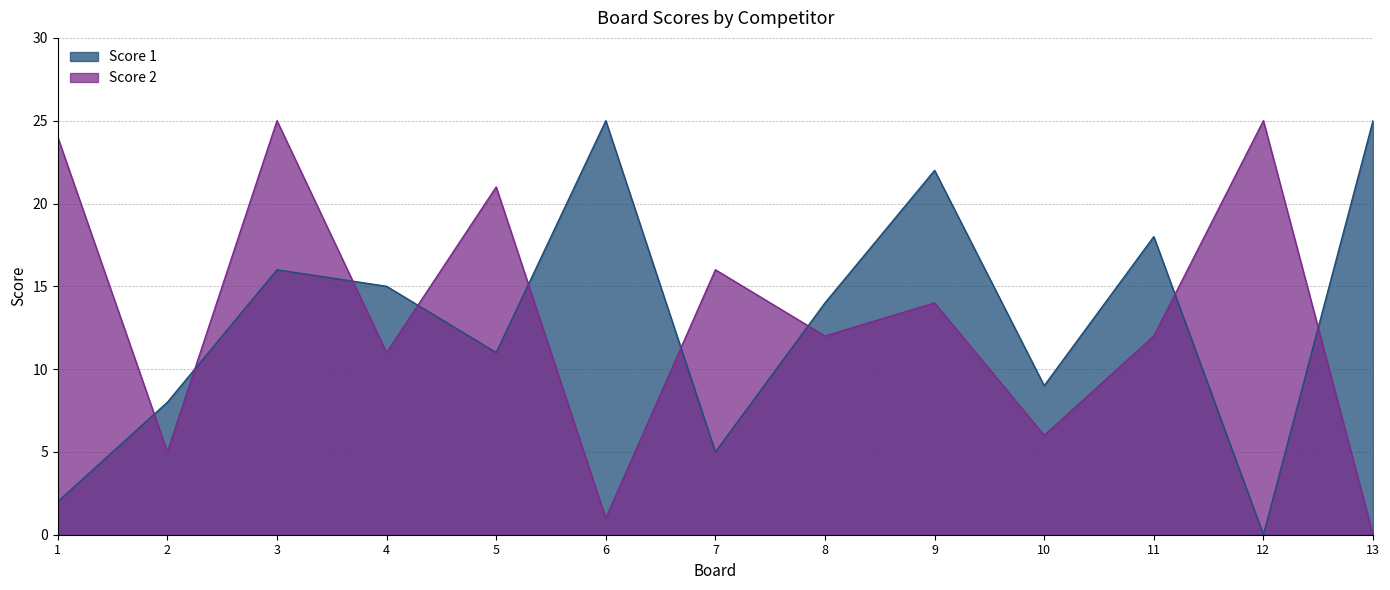

How many lines are shown in the chart?

2